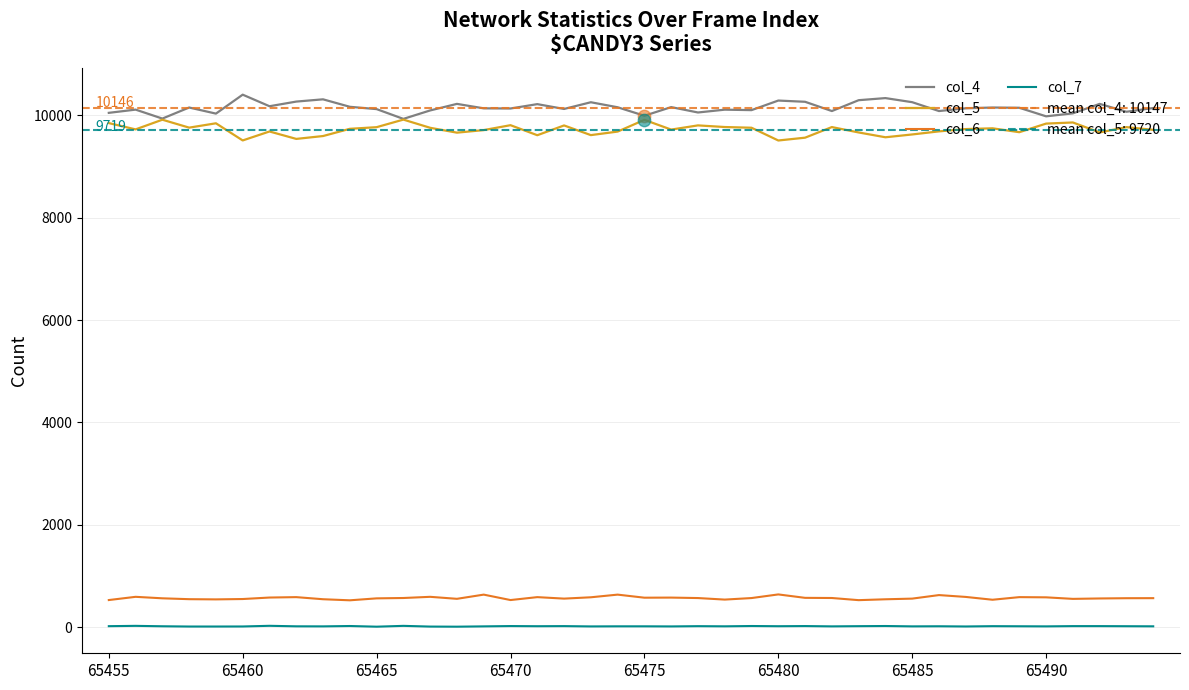

Which series has the widest spread of Y values?

col_4